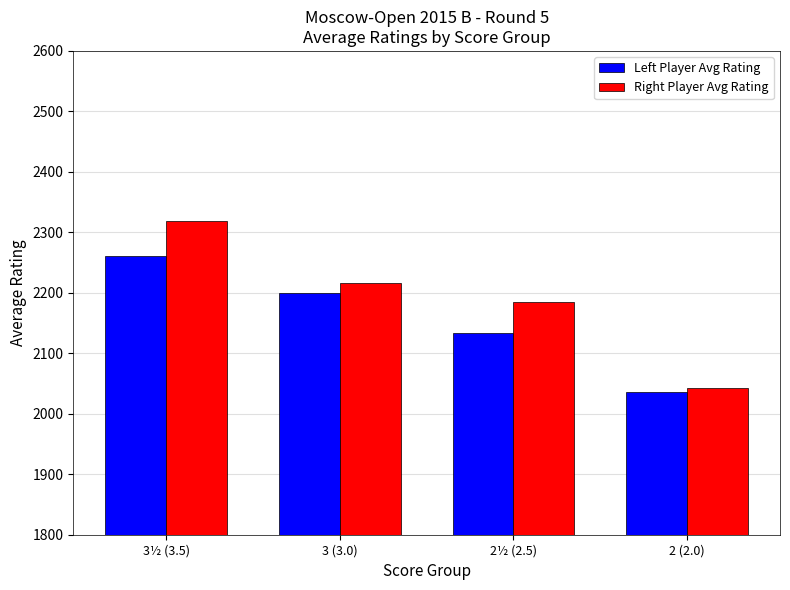

Is it true that Right Player Avg Rating equals 658.5 at 3 (3.0)?

False